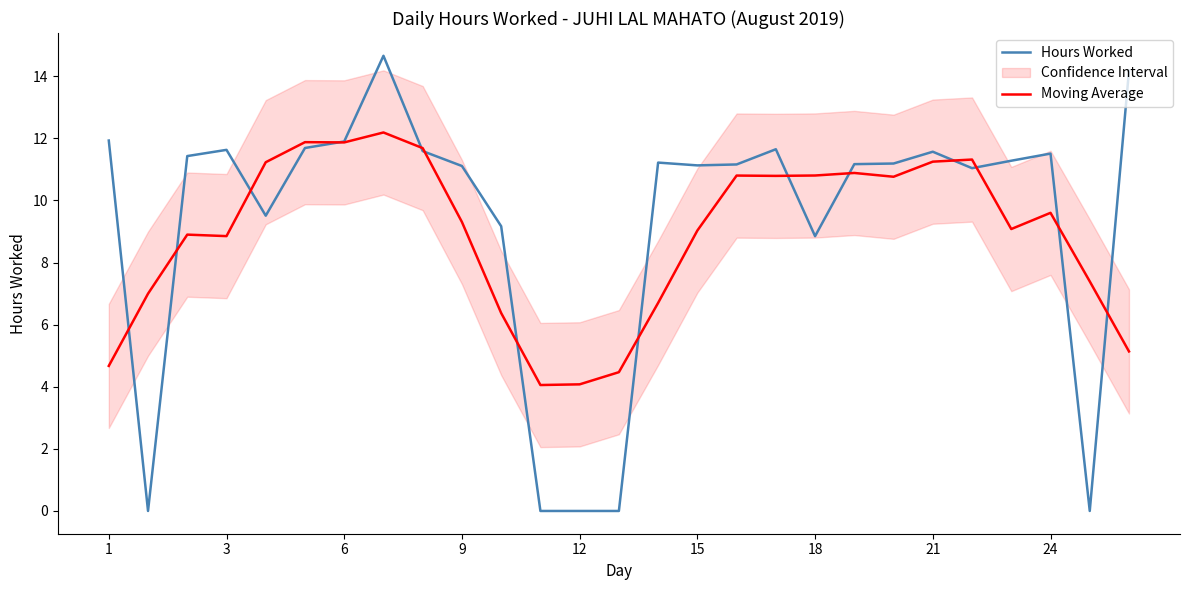

What is the difference between the second highest and second lowest values in the Moving Average series?

7.8